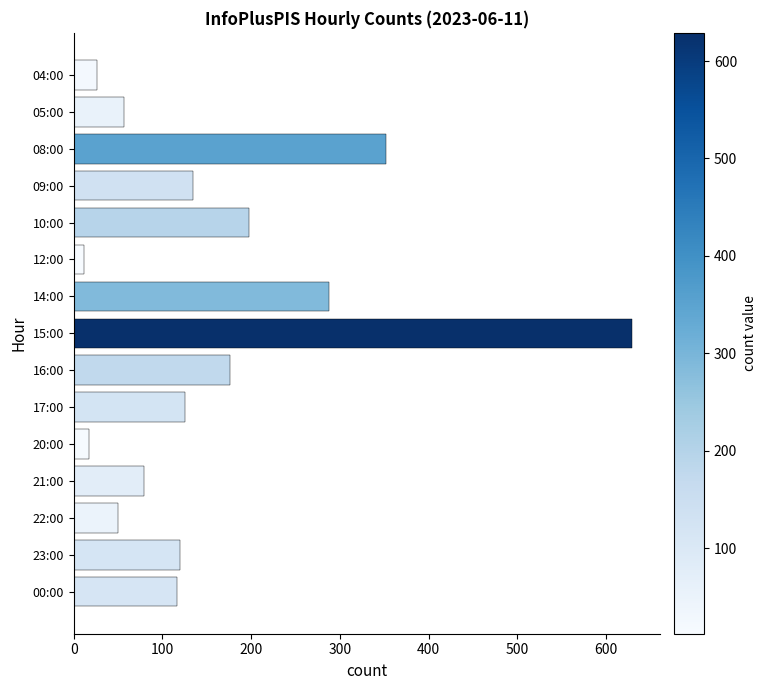

What is the maximum value shown in the chart?

629